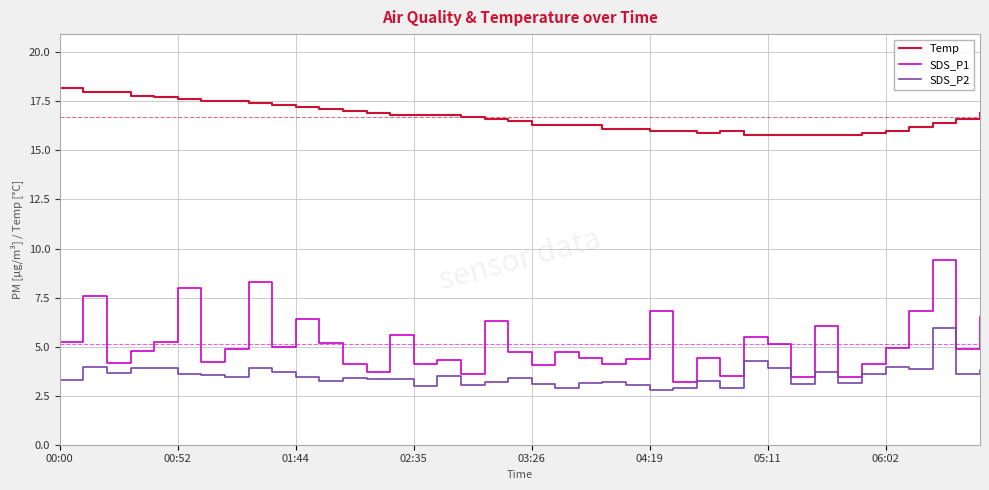

What is the smallest value displayed?

2.8